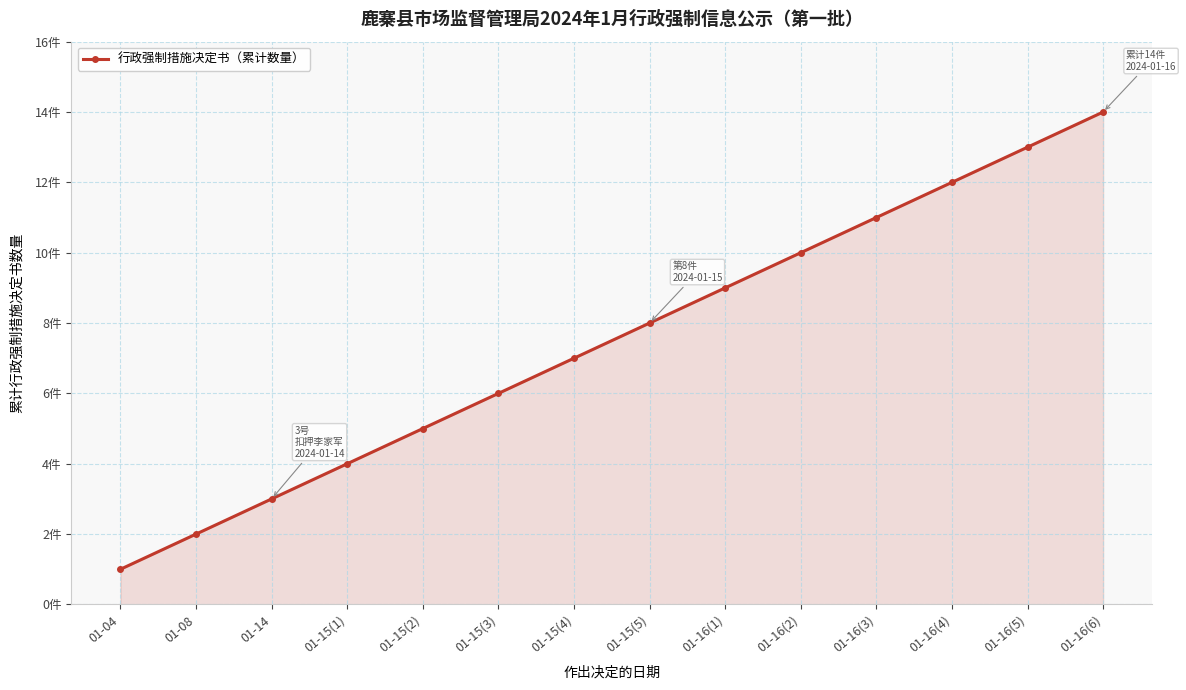

What is the difference between the maximum and minimum values?

13